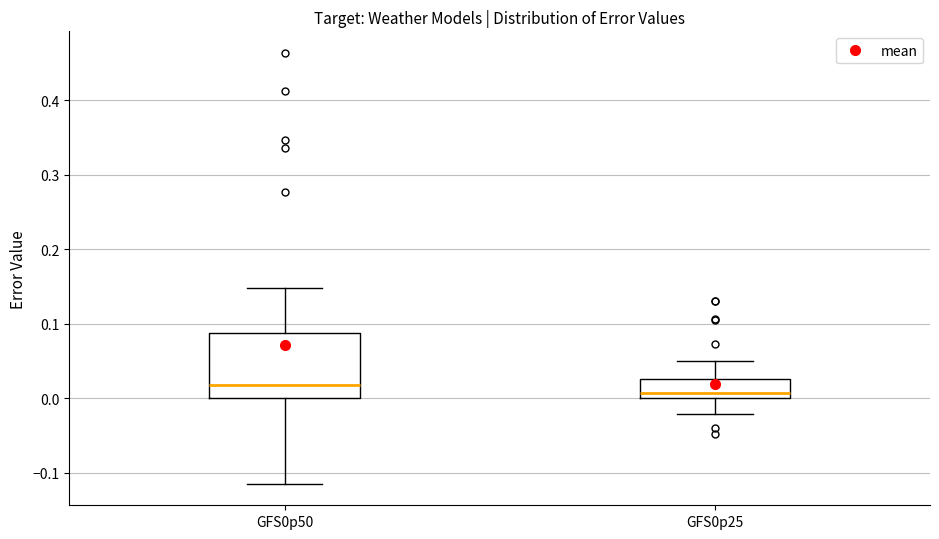

Where is the lower edge of the box for GFS0p50 on the y-axis? The values are not printed on the chart, so give them approximately, as read against the axis.

0.00